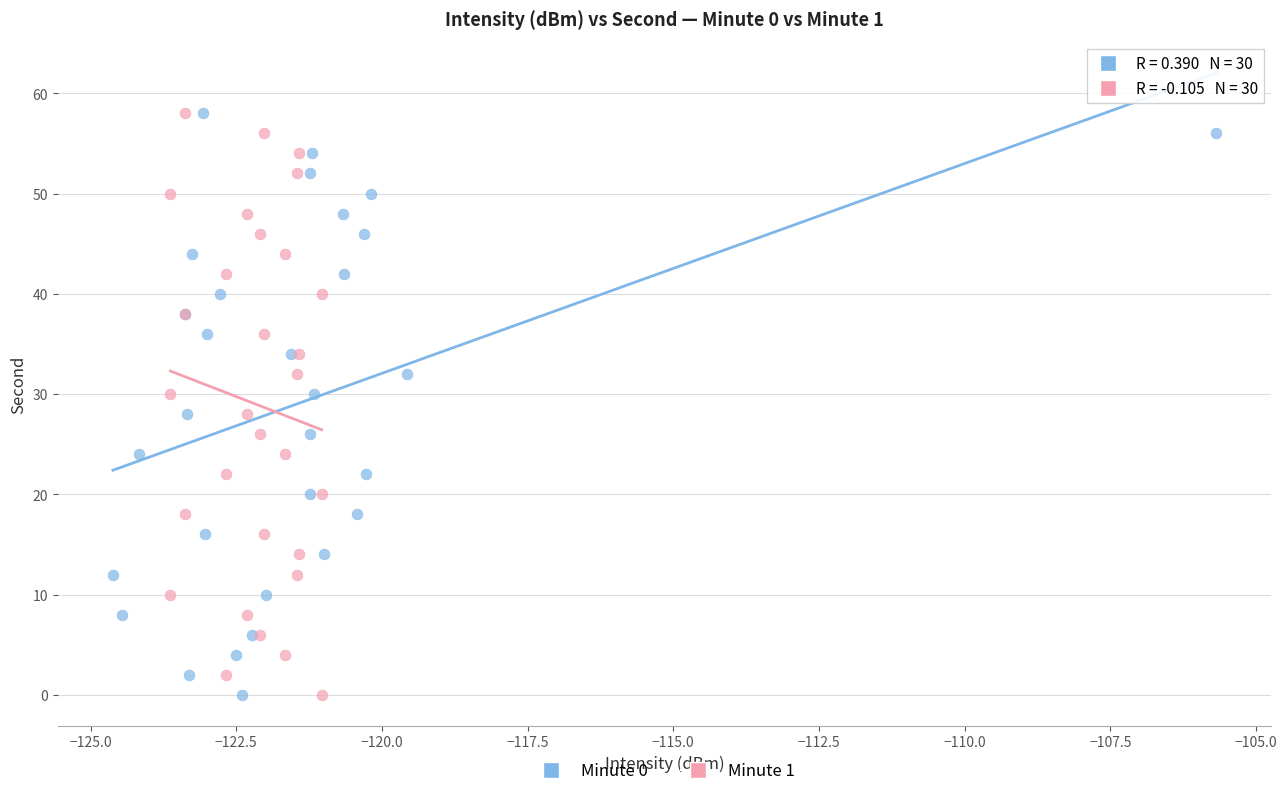

What are all the series names shown in the legend?

Minute 0, Minute 1